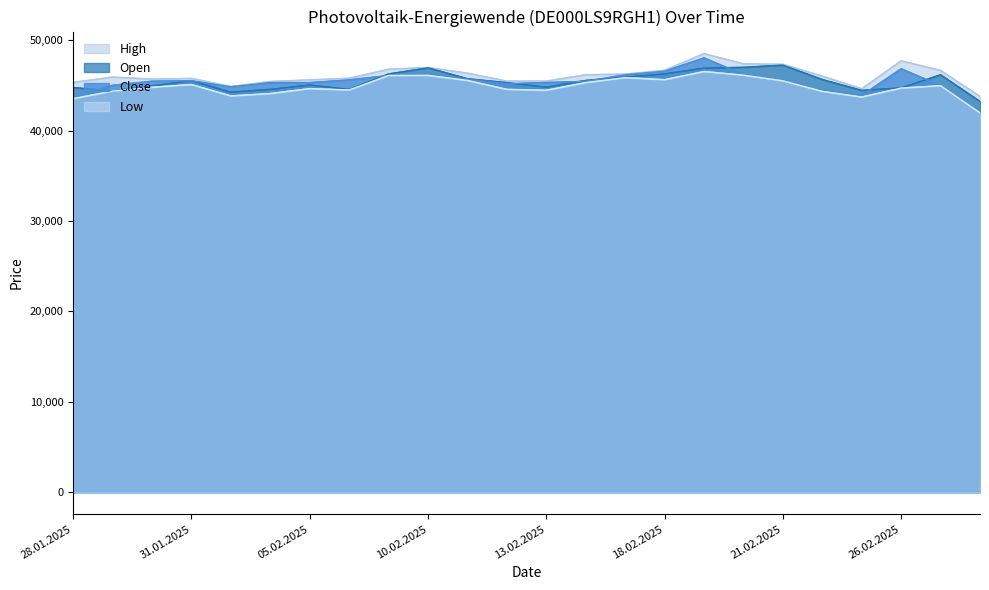

What position from the left is 24.02.2025?

20